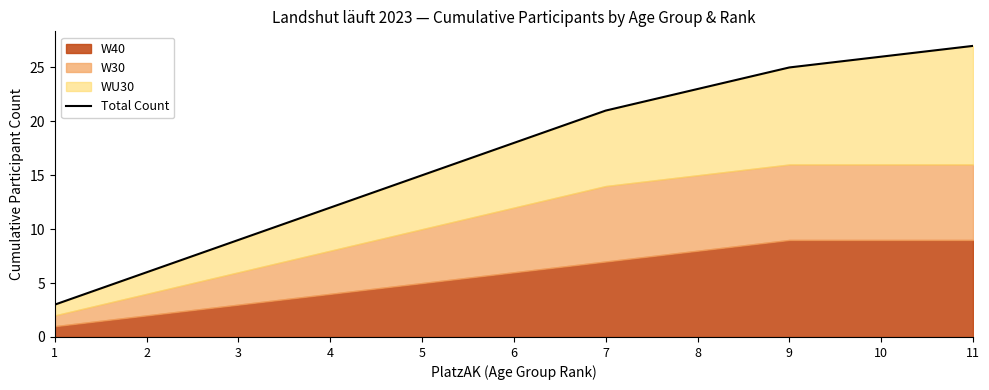

True or false: there are more than 0 points higher than both neighbors.

False